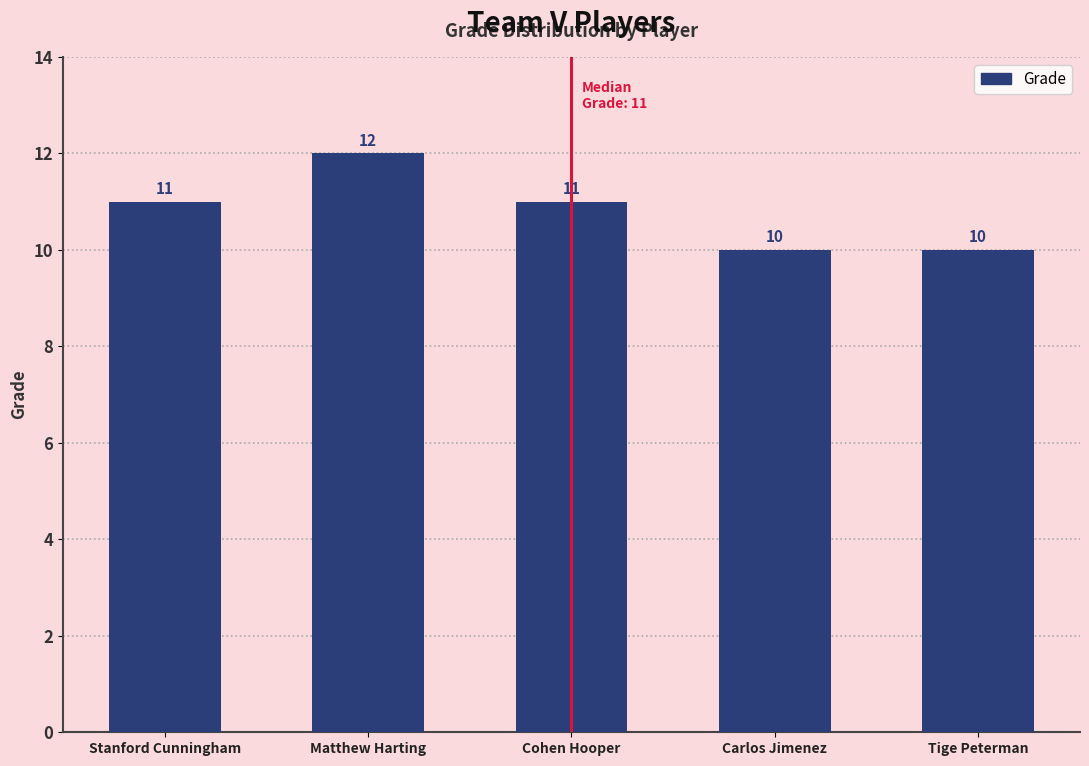

Read the value at Matthew Harting.

12